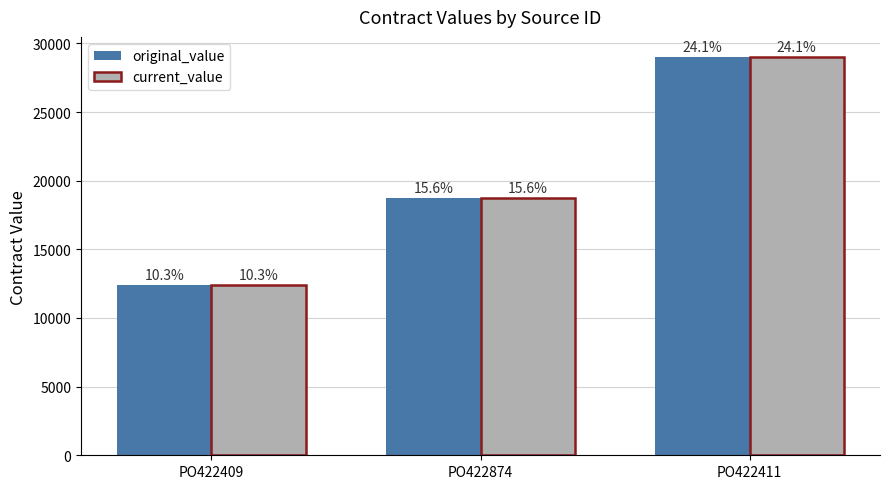

At which category is the sum across all series the highest?

PO422411